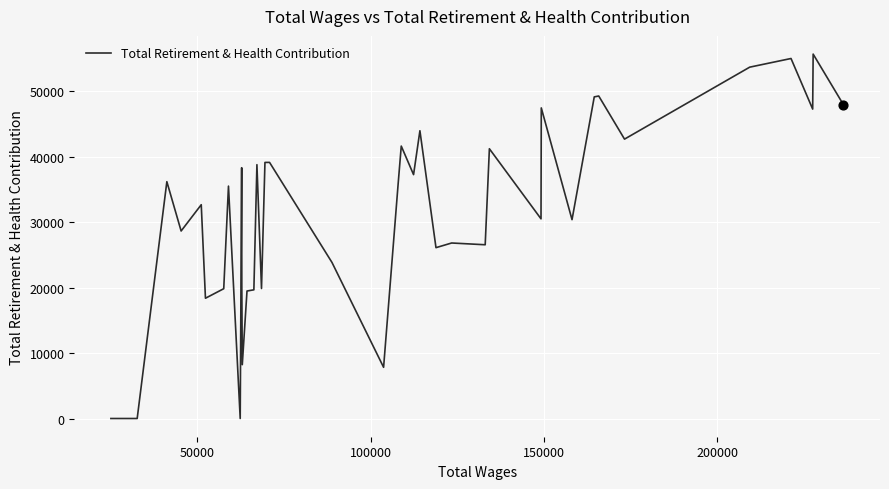

What is the difference between the maximum and minimum values?

55673